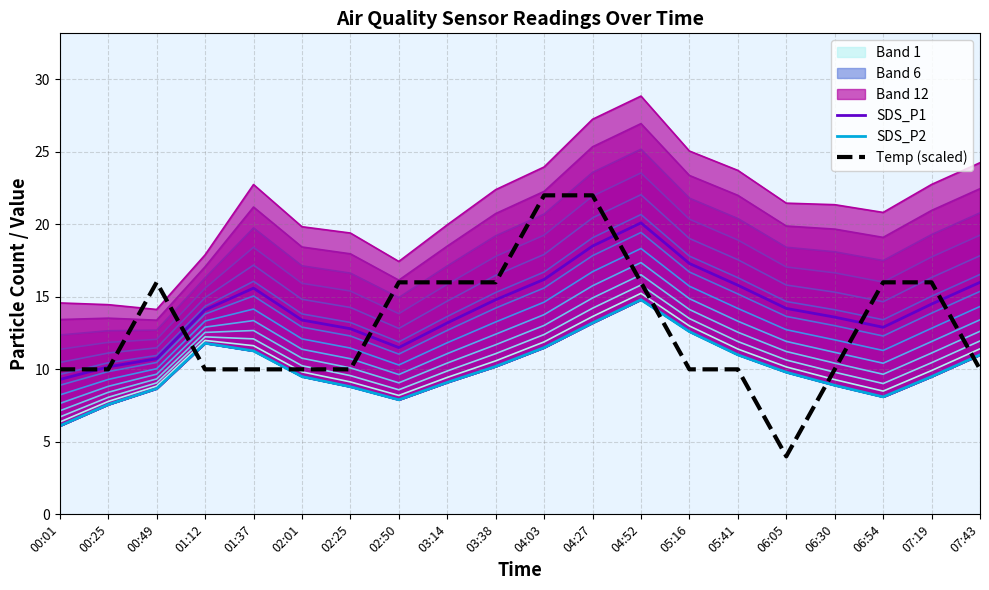

The value of Temp (scaled) at 04:03 is 10.7. True or false?

False